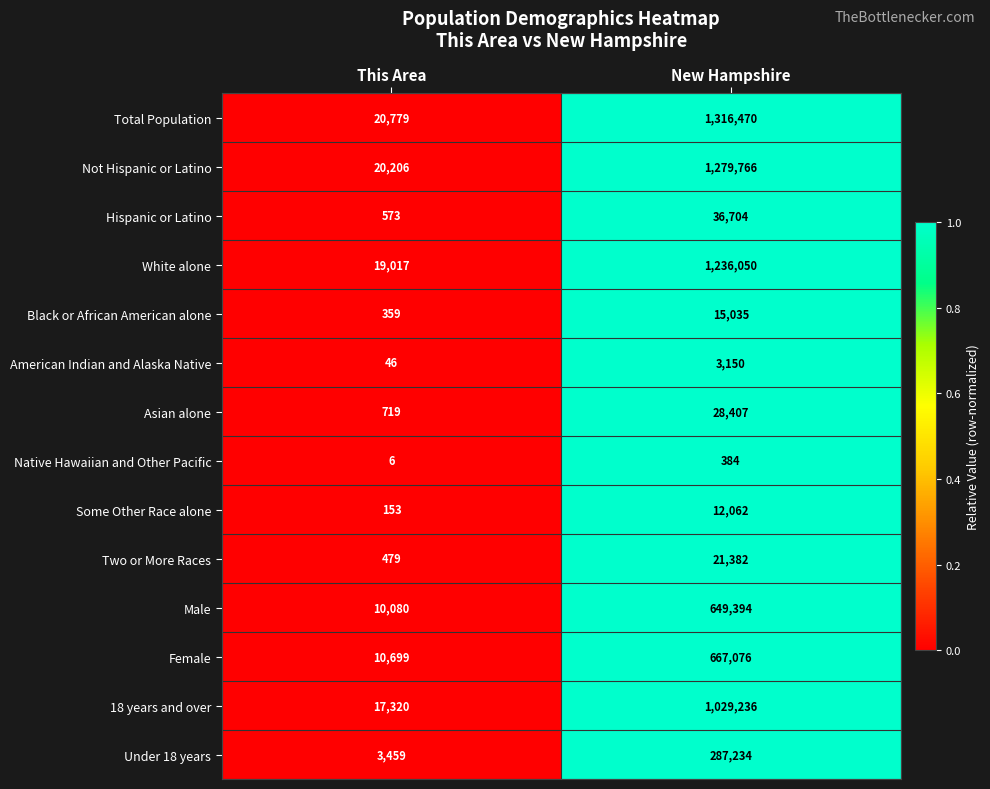

The value of 18 years and over at New Hampshire is 467470. True or false?

False